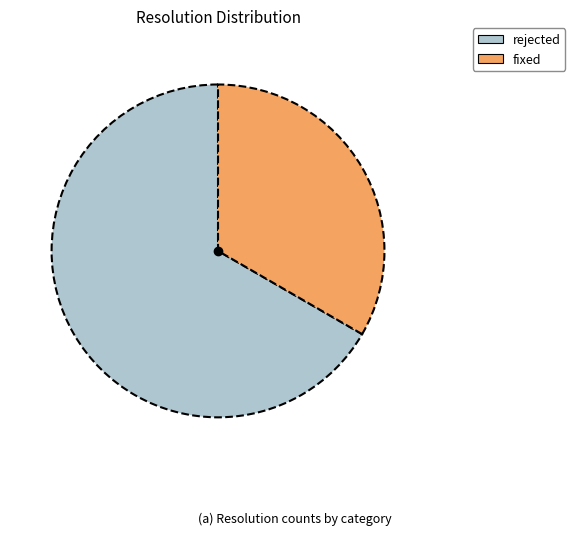

Rank the categories by value from lowest to highest.

fixed, rejected